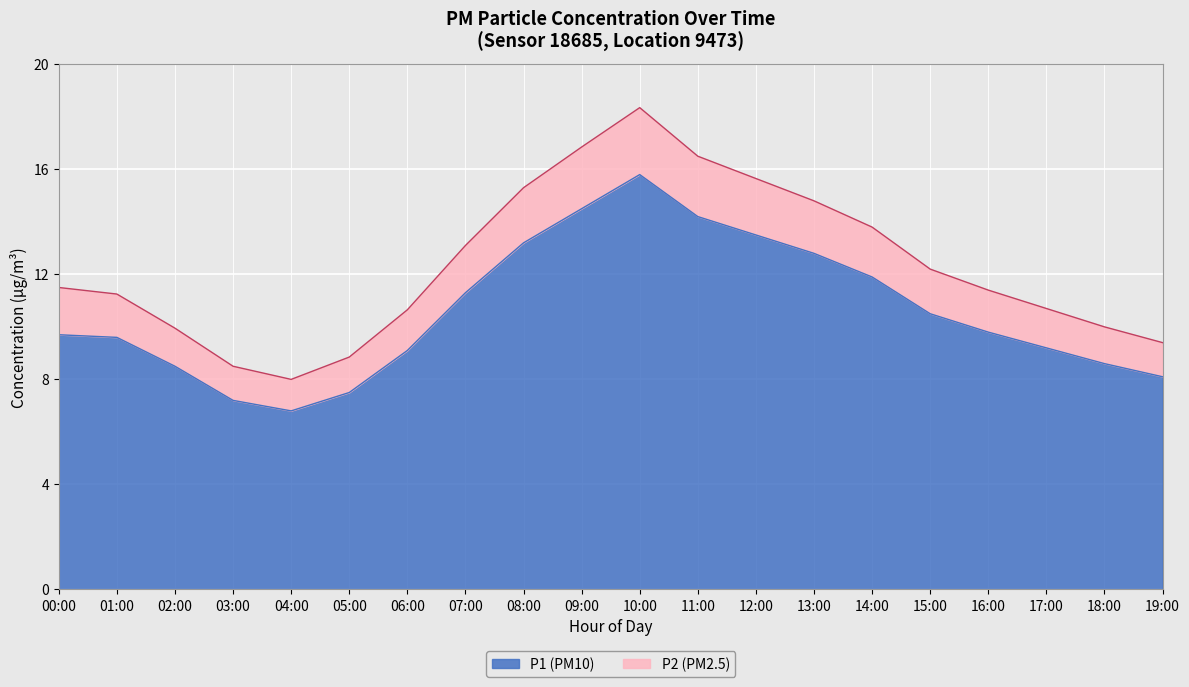

What is the average value of the P2 series?

12.3